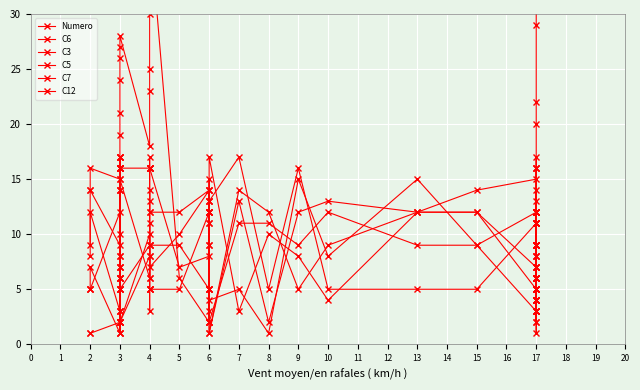

In C6, how many points are lower than both neighbors (excluding endpoints)?

10